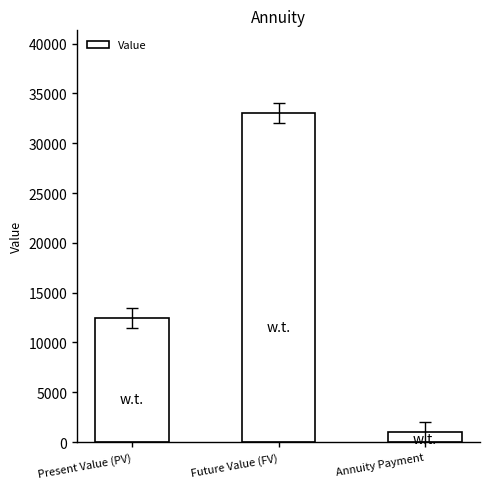

Are the bars horizontal?

No